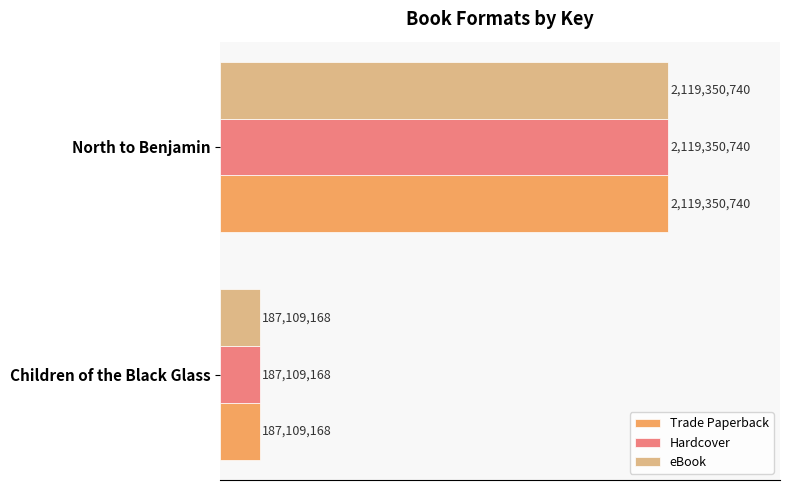

What are all the series names shown in the legend?

Trade Paperback, Hardcover, eBook